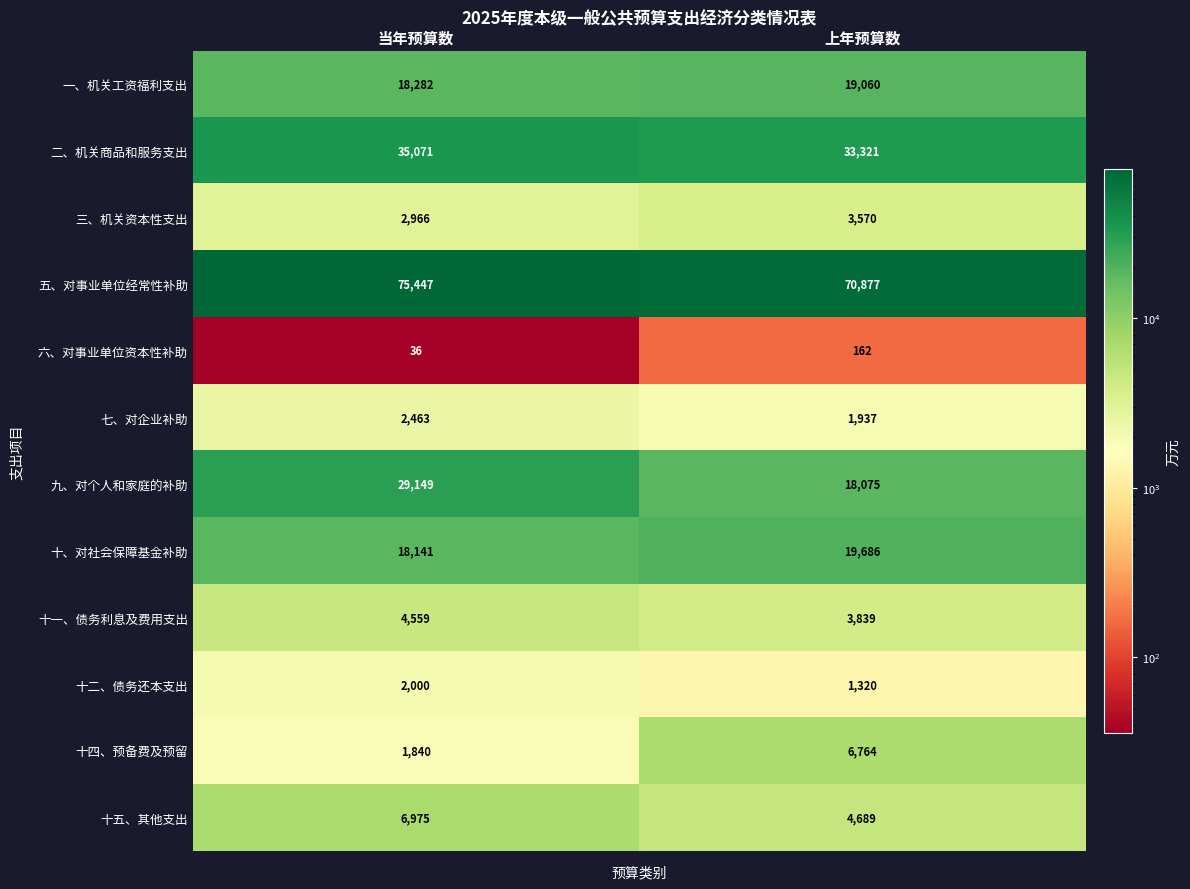

True or false: 五、对事业单位经常性补助 has a value of 70877 at 上年预算数.

True